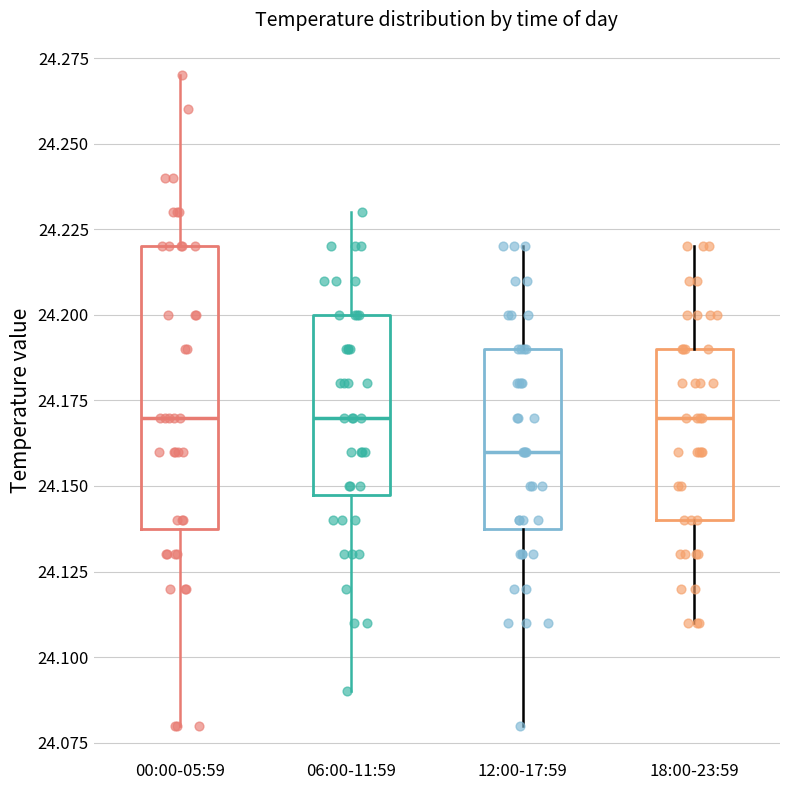

Where is the lower edge of the box for 06:00-11:59 on the y-axis? The values are not printed on the chart, so give them approximately, as read against the axis.

24.15